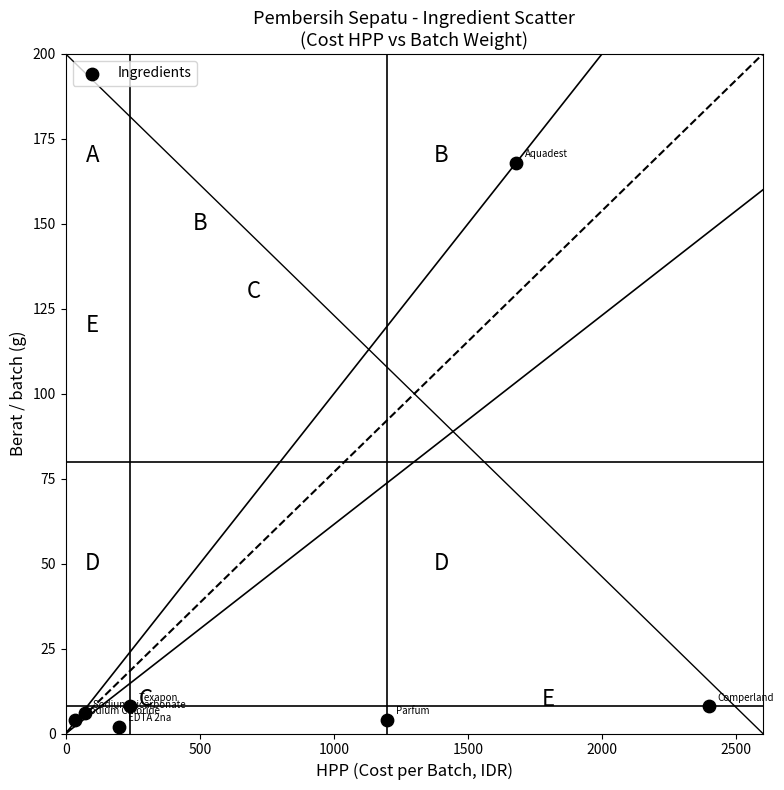

What is the range of X values (max minus min)?

2364